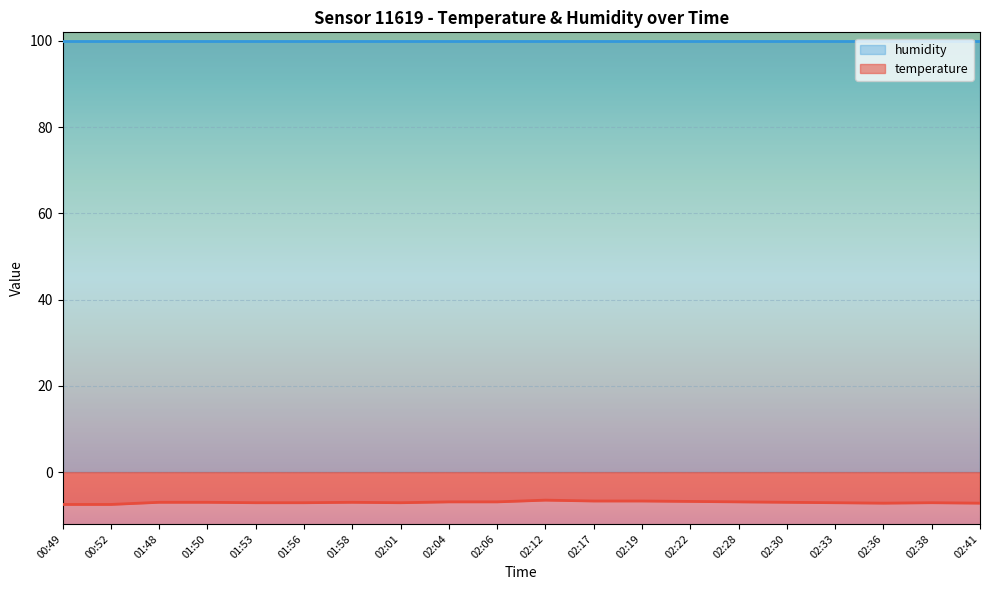

The chart shows a value of -7.0 at 02:30. True or false?

True